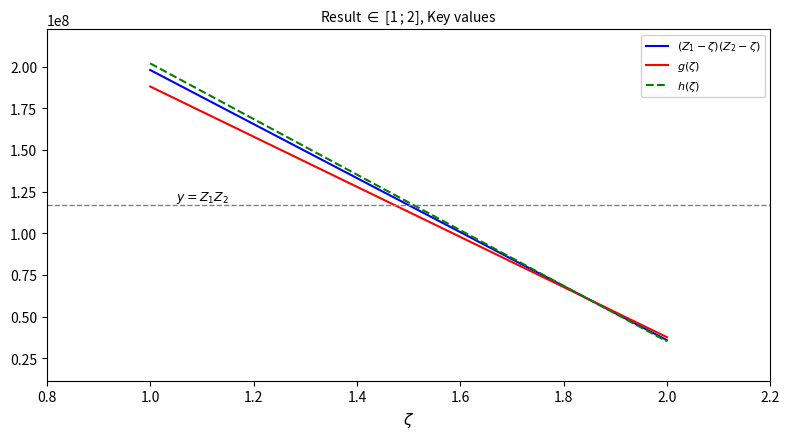

What is the maximum value shown in the chart?

201934304.2